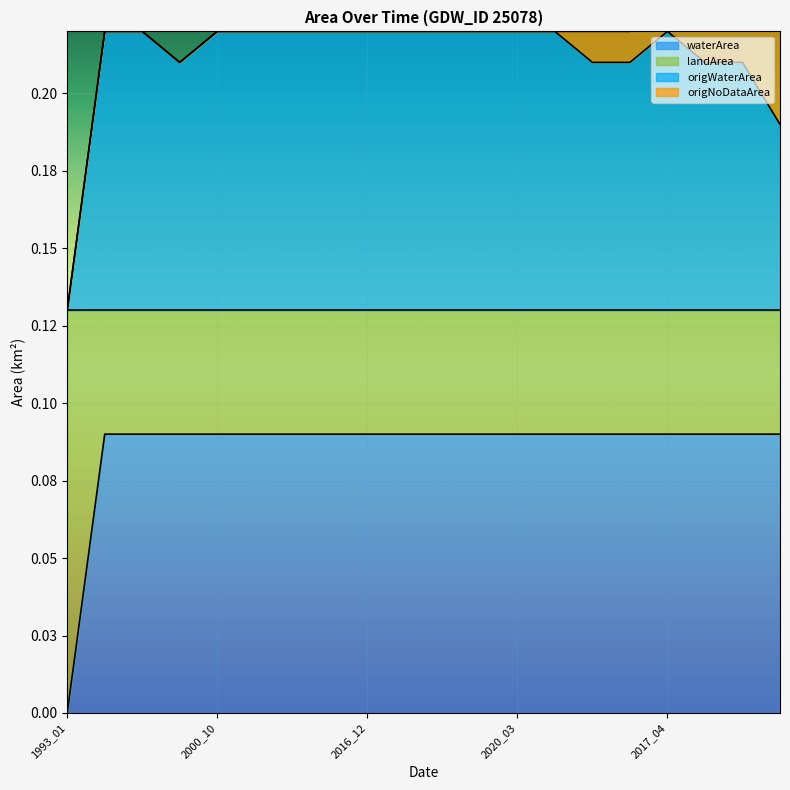

What is the label of the 15th point from the left?

1995_09